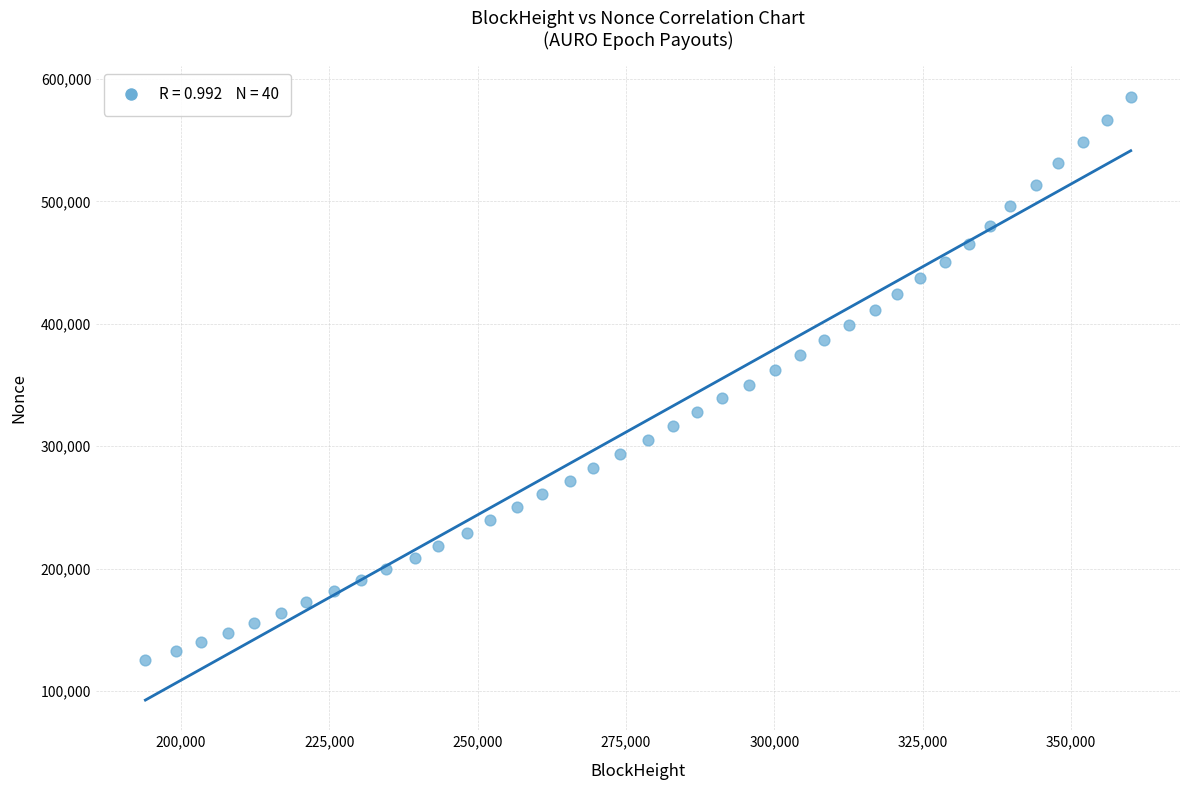

What is the range of X values (max minus min)?

166111